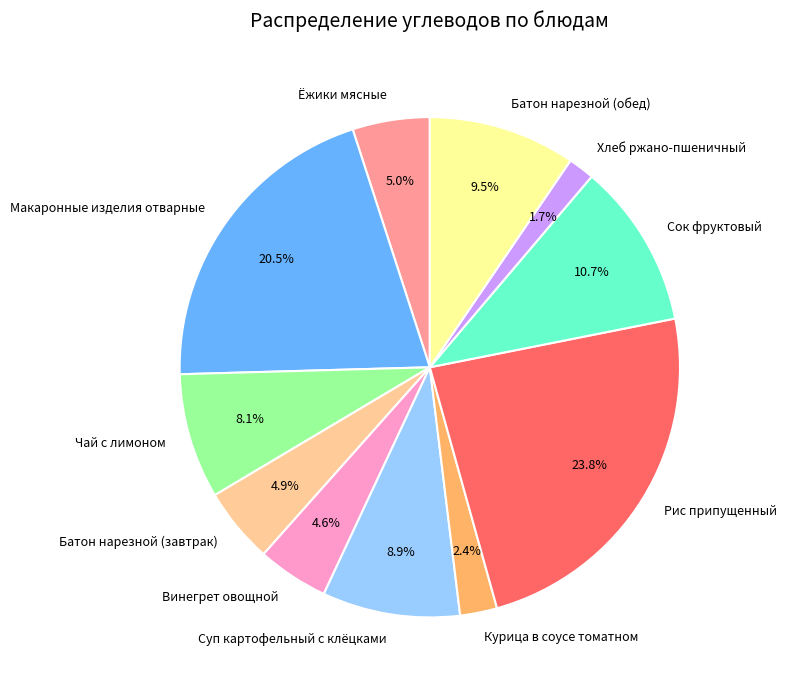

Which category has the smallest portion of the pie?

Хлеб ржано-пшеничный